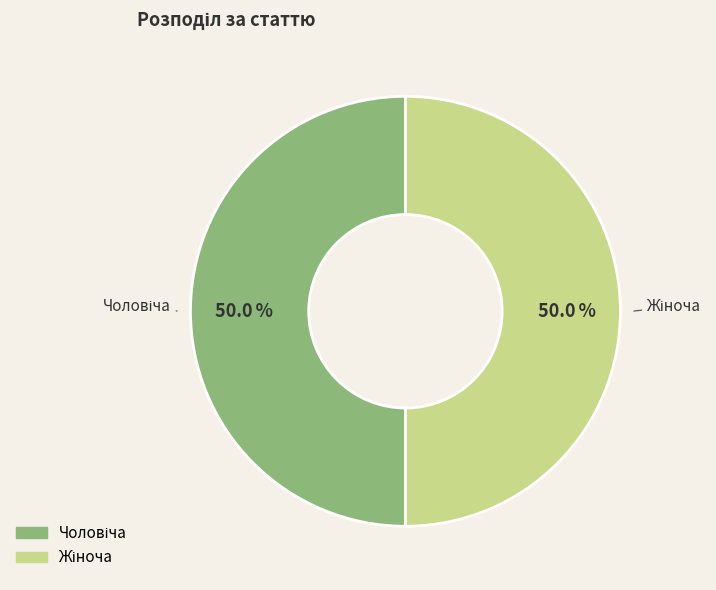

Count the number of slices in the pie.

2